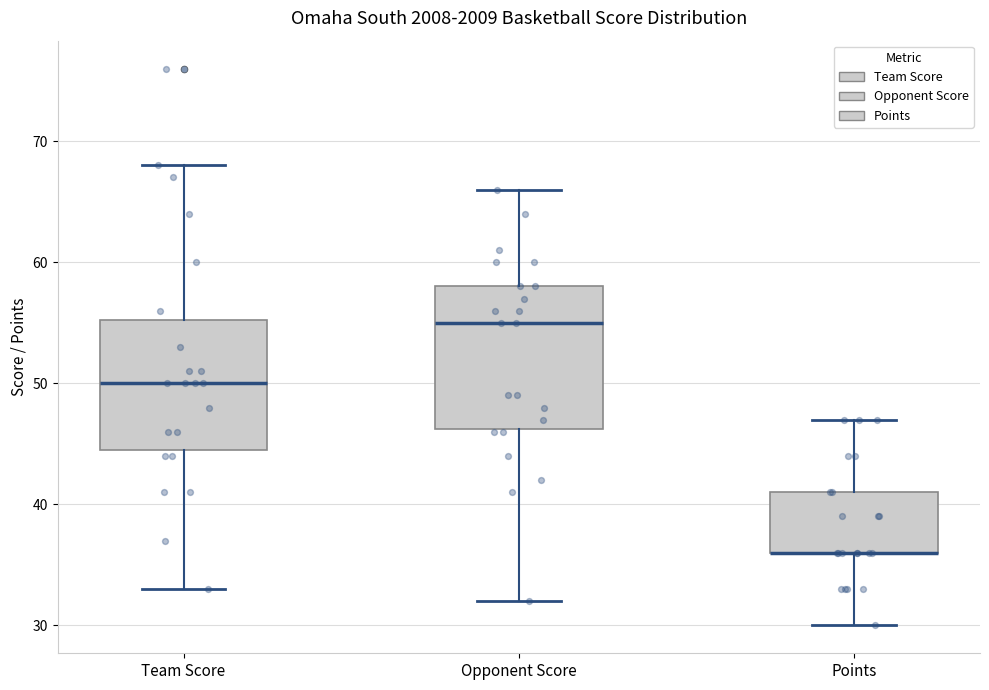

Where does the upper whisker of the box for Points end on the y-axis? The values are not printed on the chart, so give them approximately, as read against the axis.

47